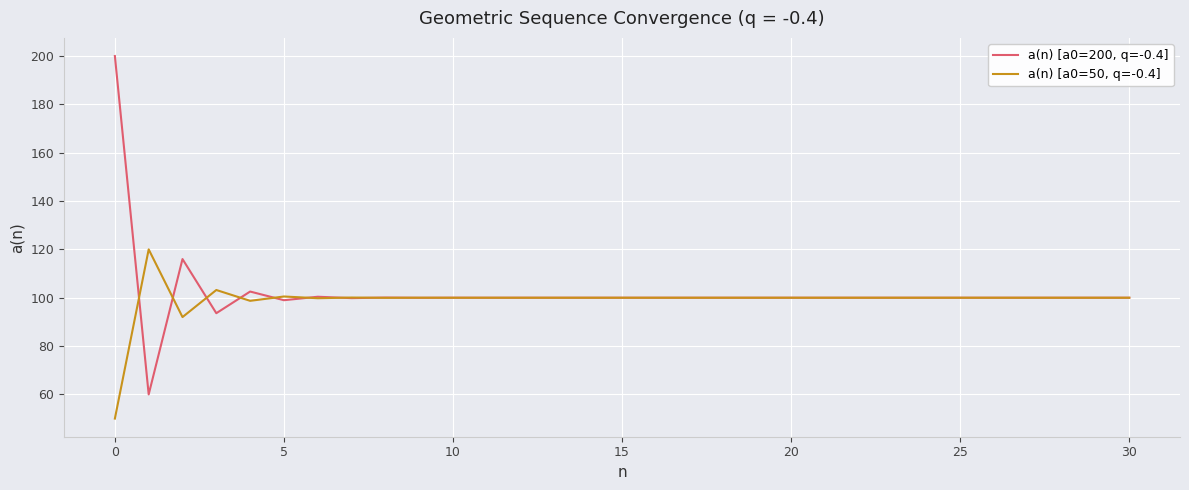

Rank the series by their average value, from highest to lowest.

a(n) [a0=200, q=-0.4], a(n) [a0=50, q=-0.4]